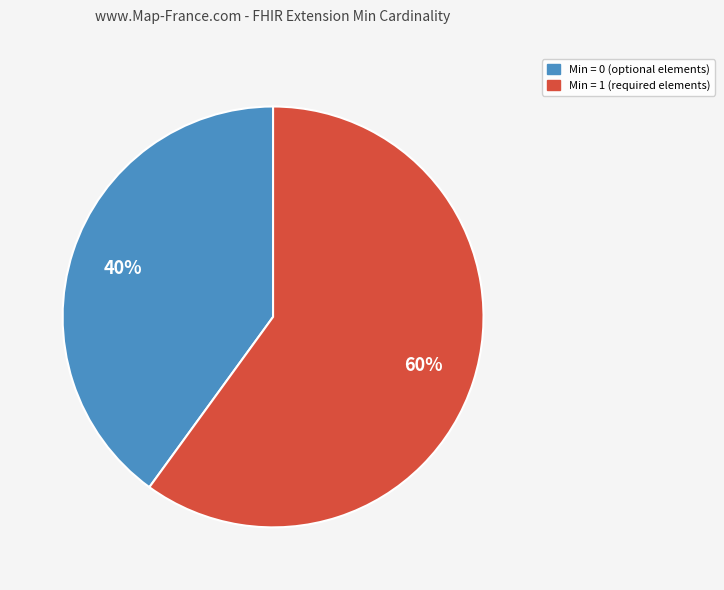

To the nearest percent, what is the average slice percentage?

50%